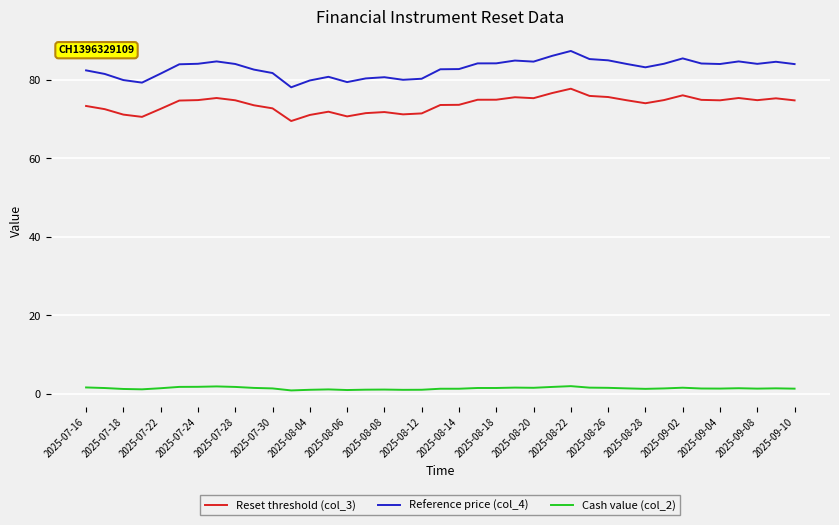

What is the highest value of the Reference price (col_4) series?

87.4